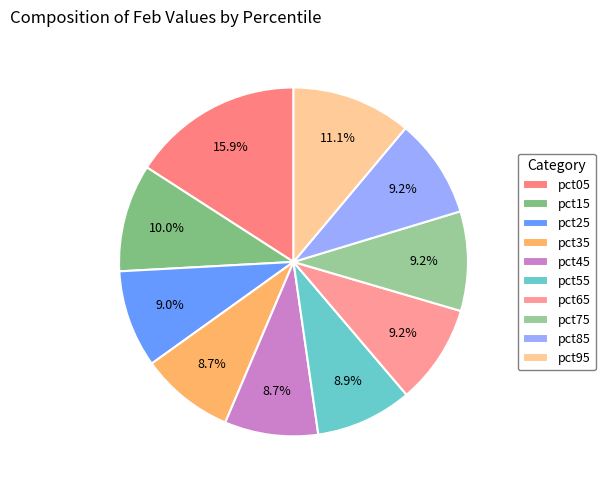

How many segments does this pie chart have?

10